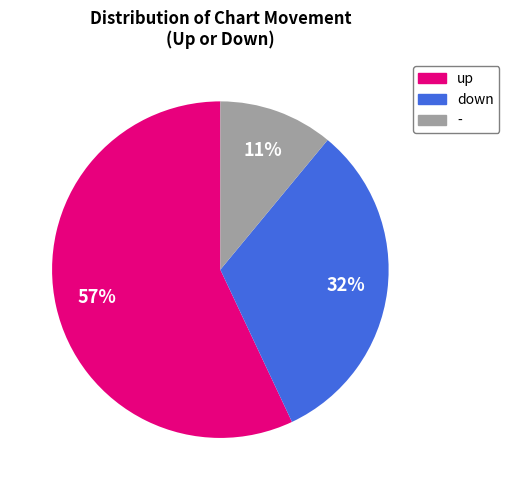

Which category accounts for the majority?

up